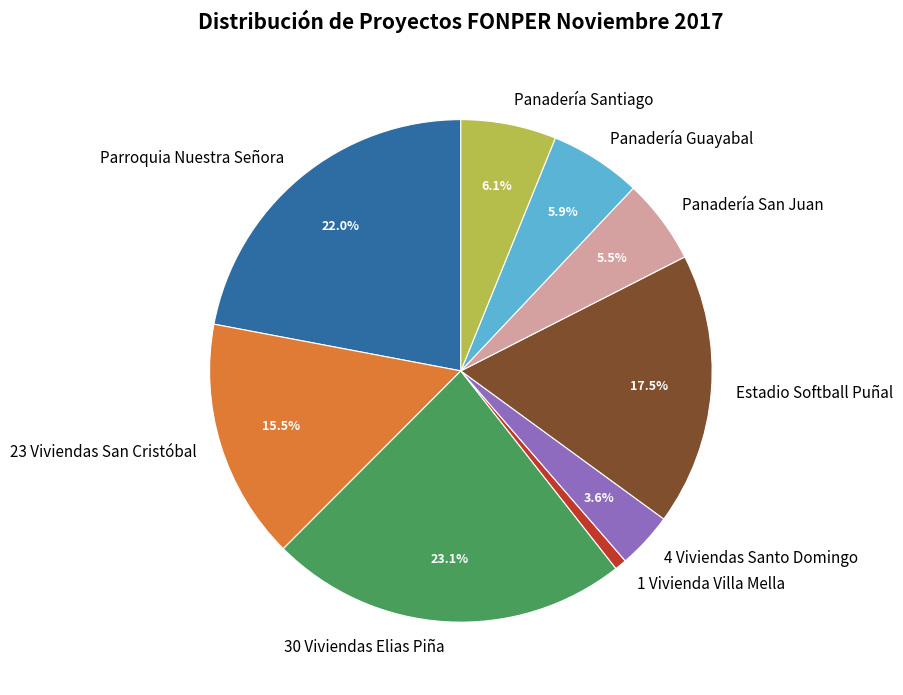

Is the sum of 4 Viviendas Santo Domingo and 23 Viviendas San Cristóbal greater than half?

No